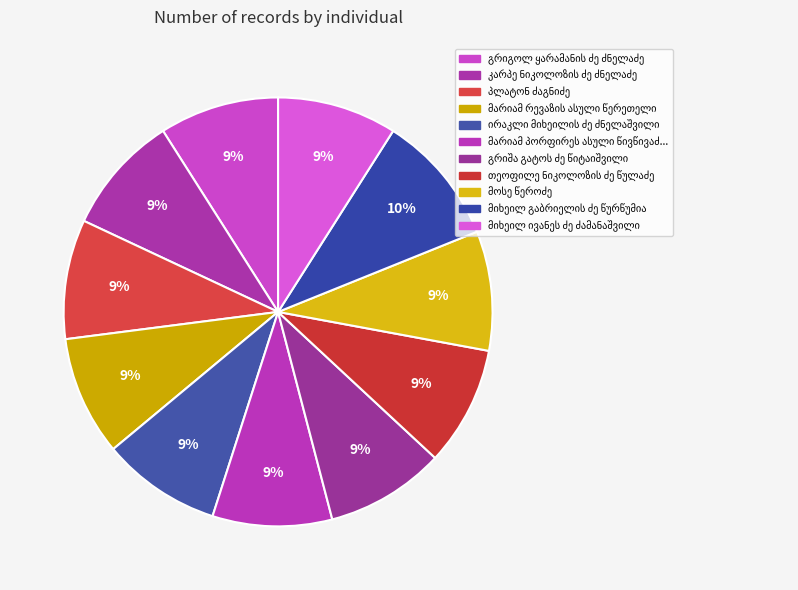

How many segments does this pie chart have?

11